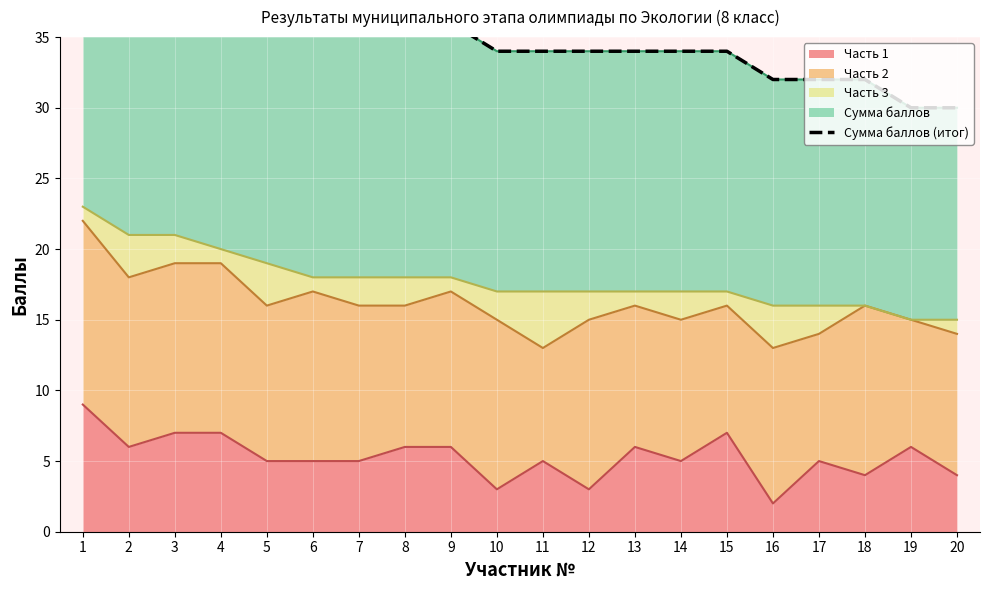

How many lines are shown in the chart?

1